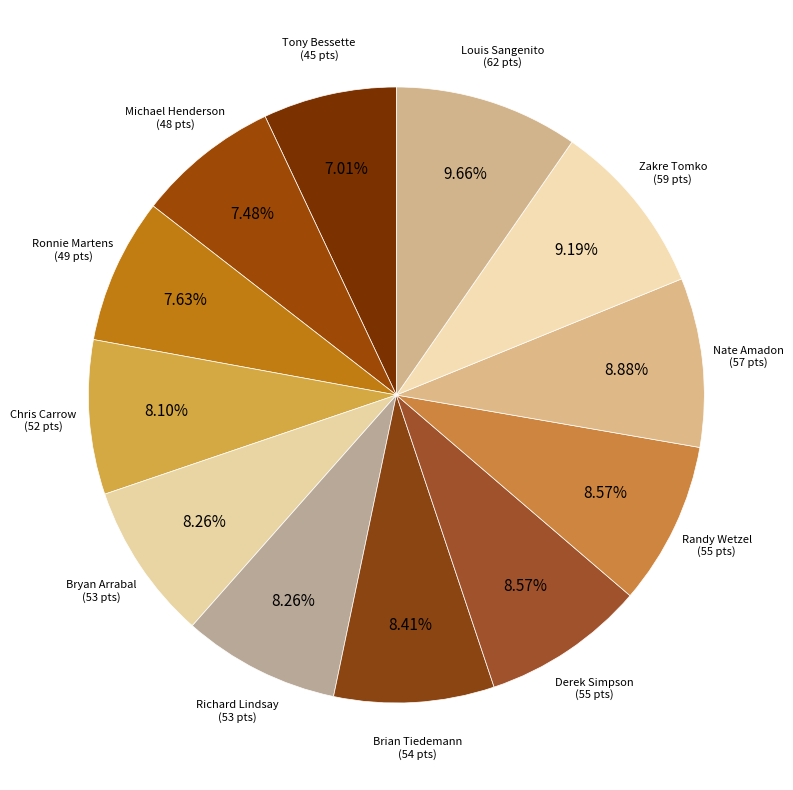

To the nearest percent, what portion does Chris Carrow represent?

8%